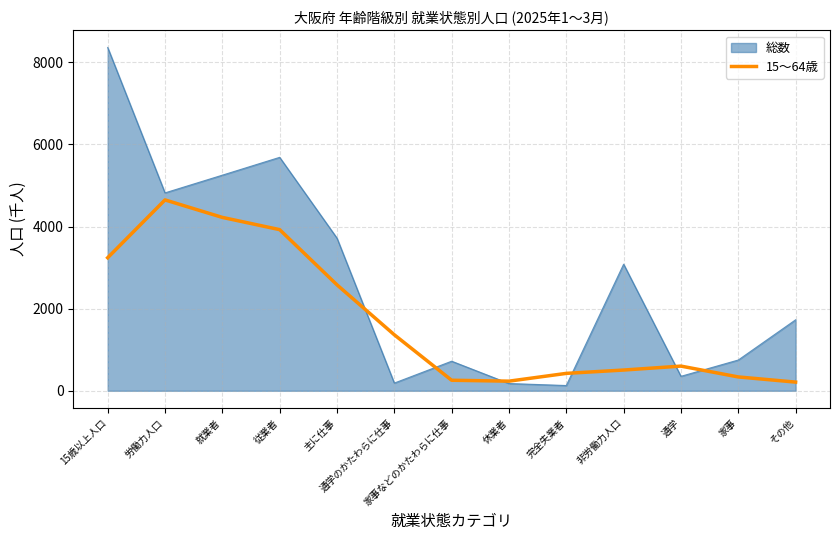

What is the maximum value shown in the chart?

8362.9